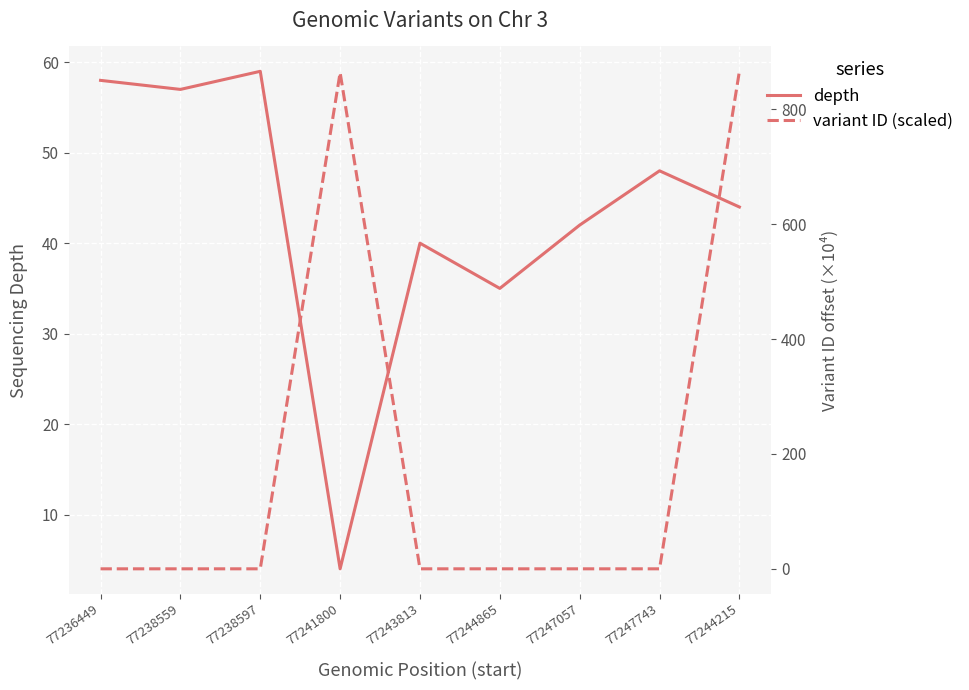

What is the difference between the maximum and minimum values in the variant ID (scaled) series?

866.0